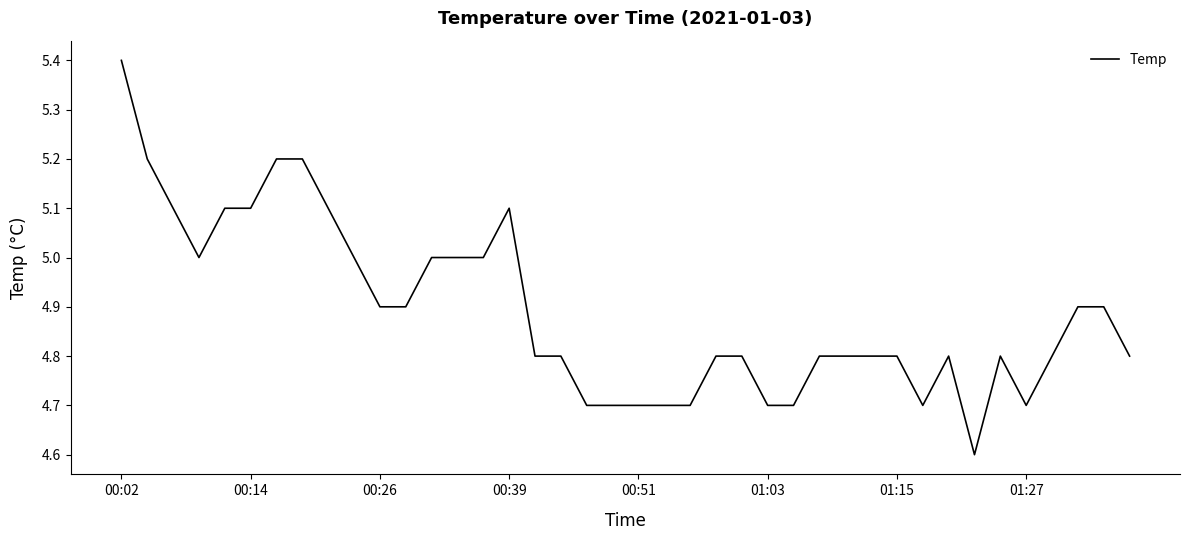

What is the minimum value shown in the chart?

4.6